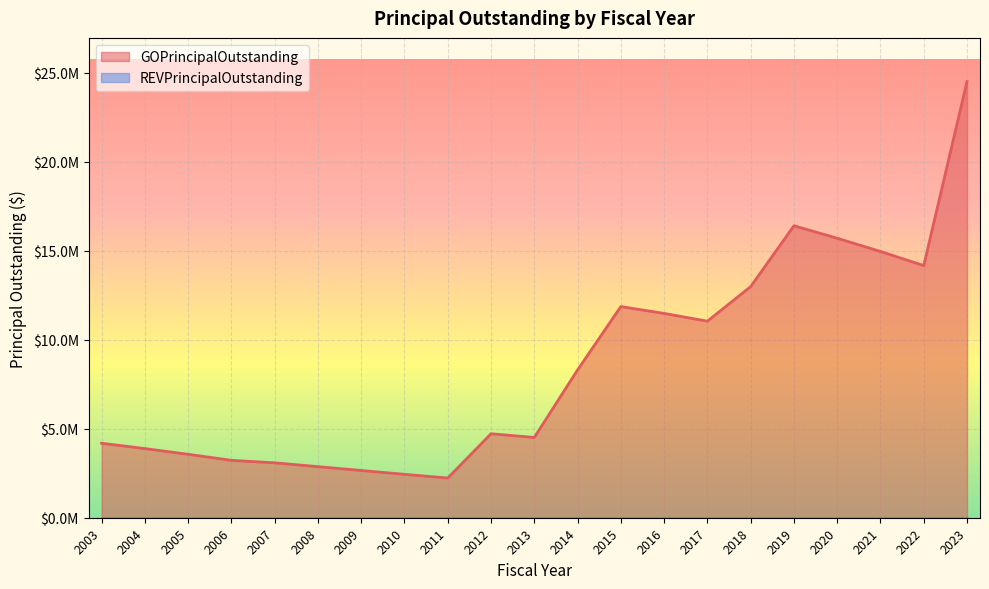

Rank the categories by value from highest to lowest.

2023, 2019, 2020, 2021, 2022, 2018, 2015, 2016, 2017, 2014, 2012, 2013, 2003, 2004, 2005, 2006, 2007, 2008, 2009, 2010, 2011